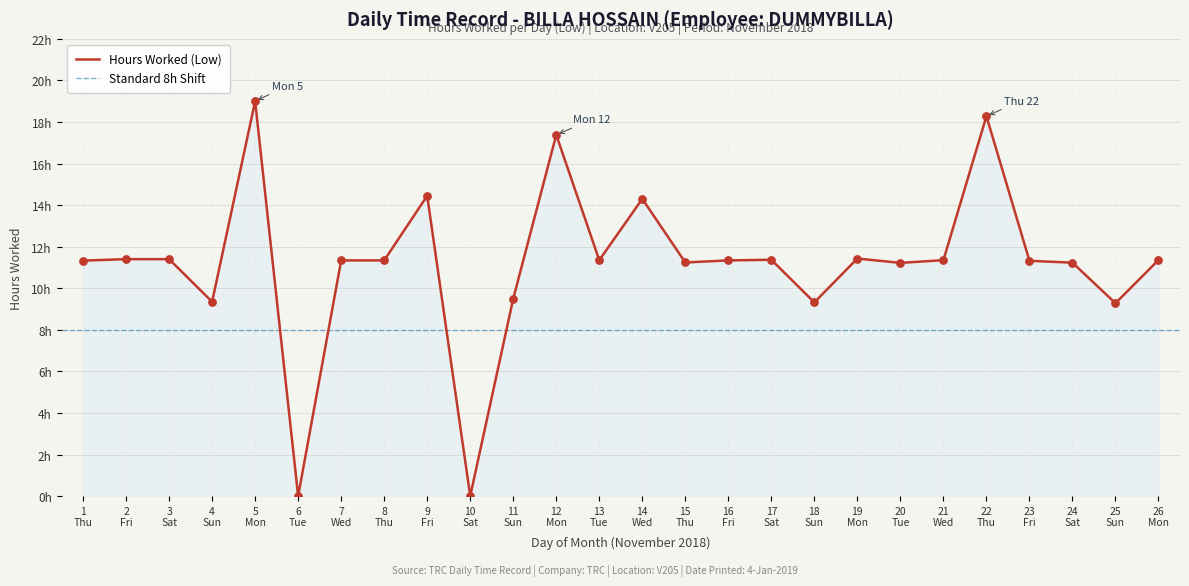

What is the change in value from 12 Mon to 24 Sat?

-6.1